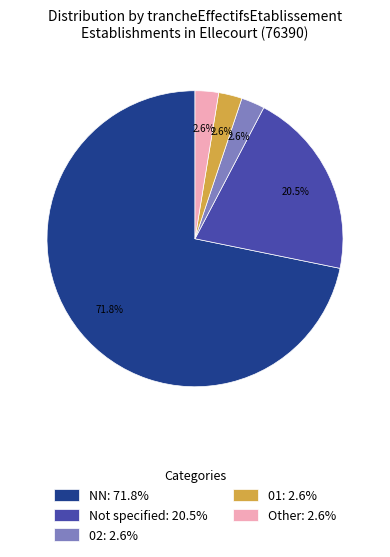

How many segments does this pie chart have?

5